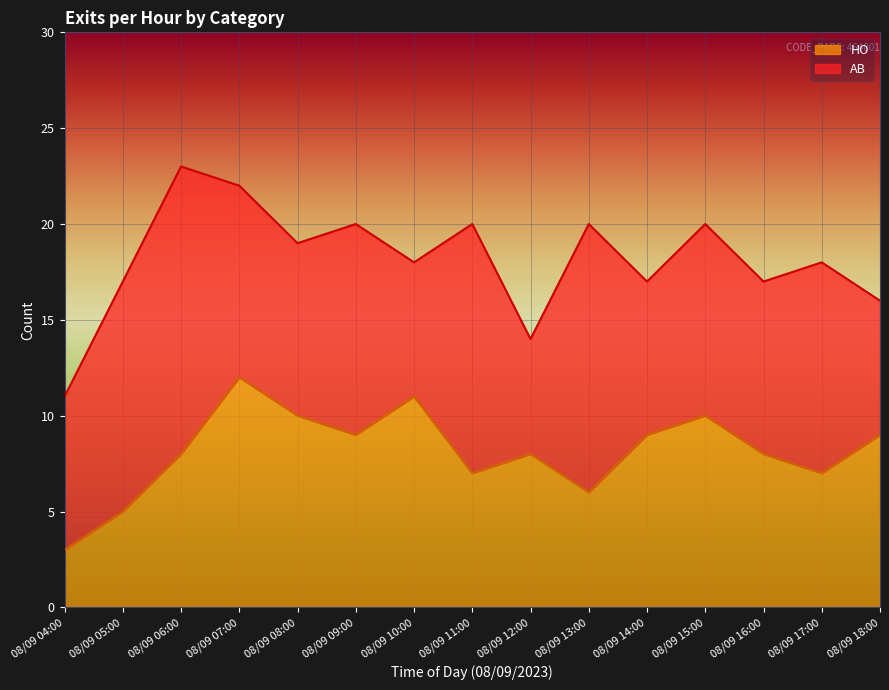

What is the label of the 8th point from the left?

08/09 11:00